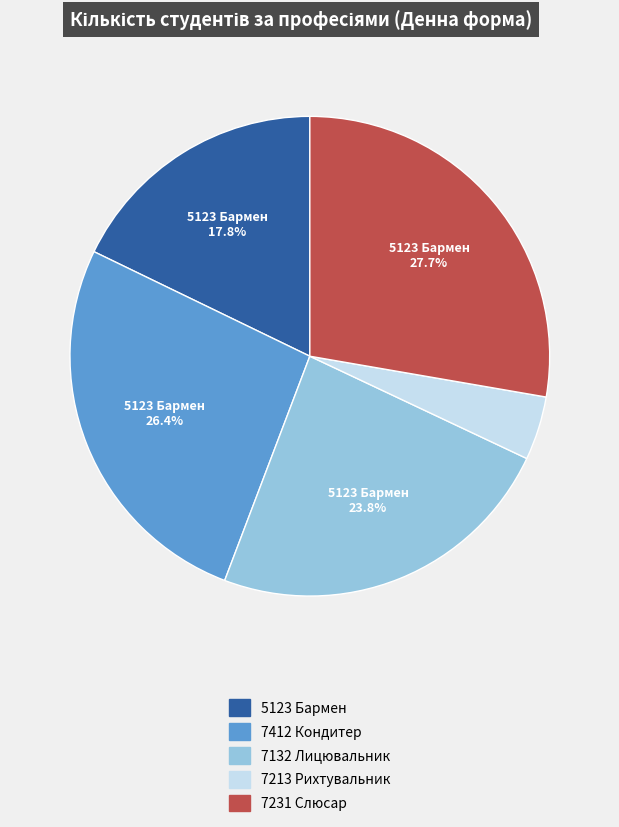

Is there any slice that represents more than half of the pie?

No